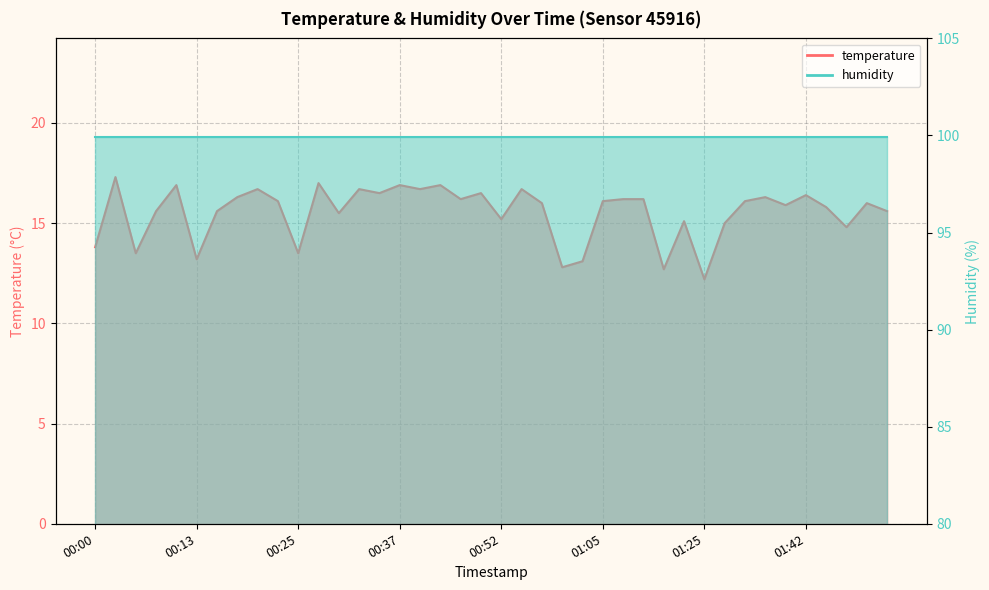

List the labels in order of value, largest first.

00:03, 00:28, 00:10, 00:37, 00:45, 00:20, 00:33, 00:42, 00:55, 00:35, 00:50, 01:42, 00:18, 01:37, 00:47, 01:07, 01:10, 00:23, 01:05, 01:34, 00:57, 02:00, 01:40, 01:52, 00:08, 00:15, 02:03, 00:30, 00:52, 01:19, 01:32, 01:55, 00:00, 00:05, 00:25, 00:13, 01:02, 01:00, 01:16, 01:25